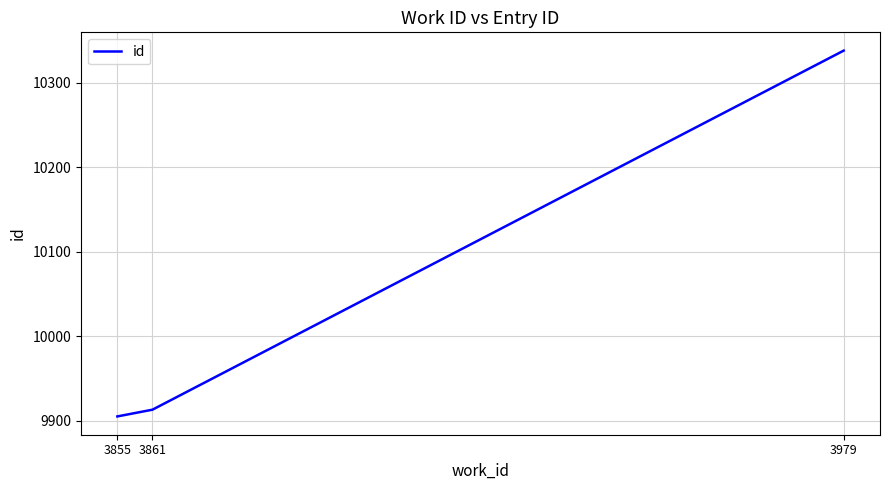

How many categories are shown in the chart?

3